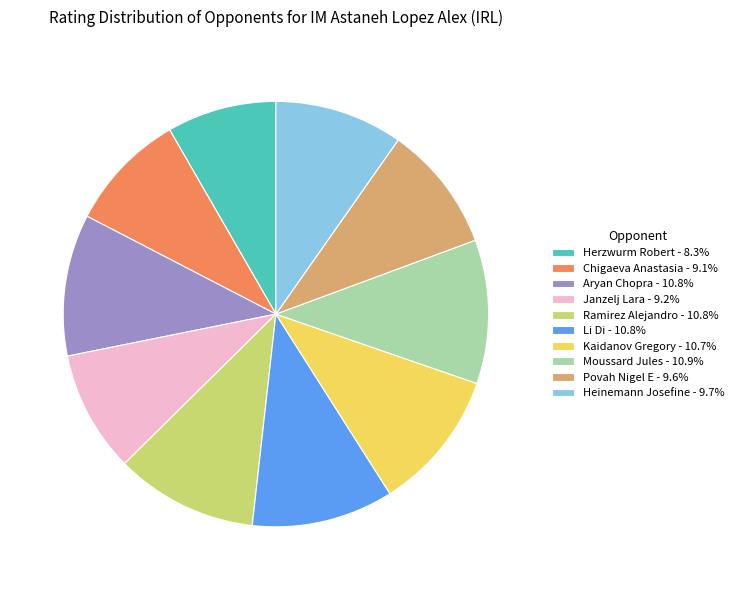

Approximately how many times larger is the value at Herzwurm Robert - 8.3% compared to Ramirez Alejandro - 10.8%?

0.8